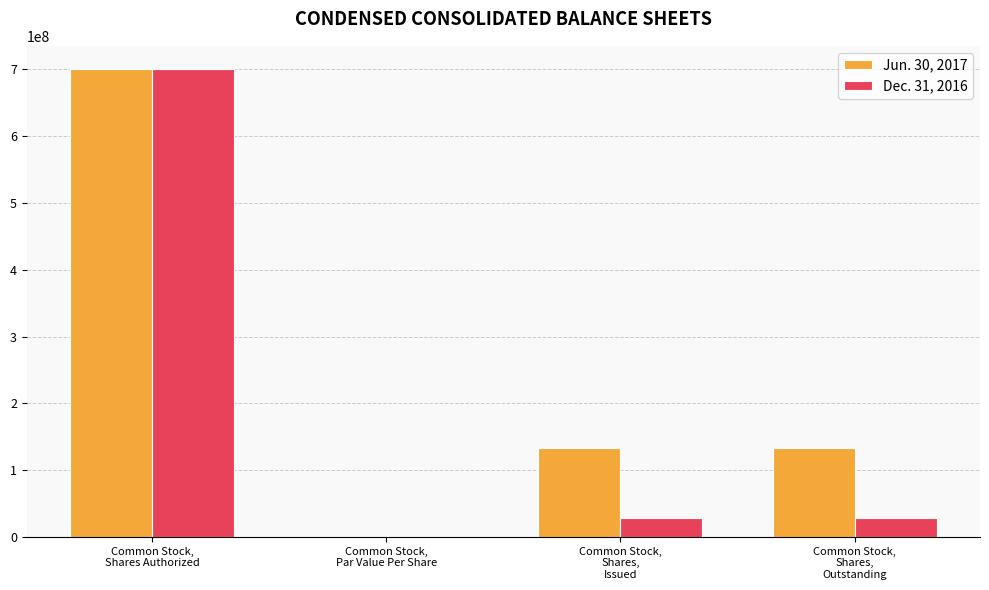

Between Common Stock,
Shares Authorized and Common Stock,
Shares,
Outstanding, which series saw the biggest shift?

Dec. 31, 2016